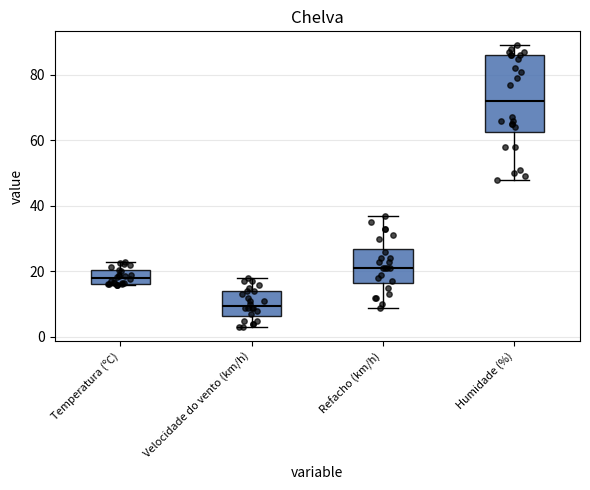

Which box is the tallest, from its lower edge to its upper edge?

Humidade (%)